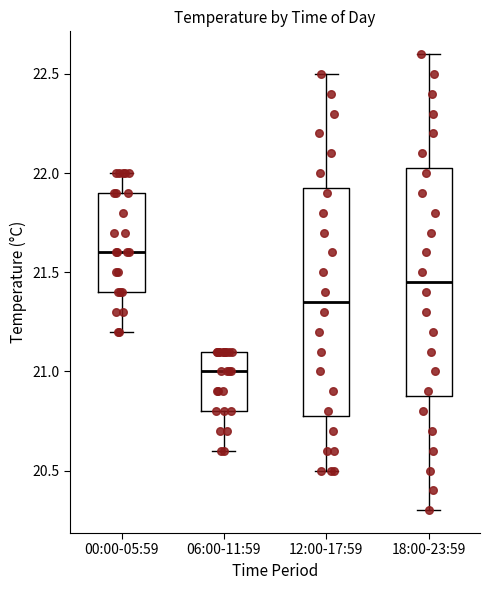

Reading left to right, read every box against the y-axis: the position of its median line, the range the box covers, and the ends of its whiskers. The values are not printed on the chart, so give them approximately, as read against the axis.

00:00-05:59: median 21.60, box 21.40 to 21.90, whiskers 21.20 to 22.00
06:00-11:59: median 21.00, box 20.80 to 21.10, whiskers 20.60 to 21.10
12:00-17:59: median 21.35, box 20.80 to 21.95, whiskers 20.50 to 22.50
18:00-23:59: median 21.45, box 20.90 to 22.05, whiskers 20.30 to 22.60